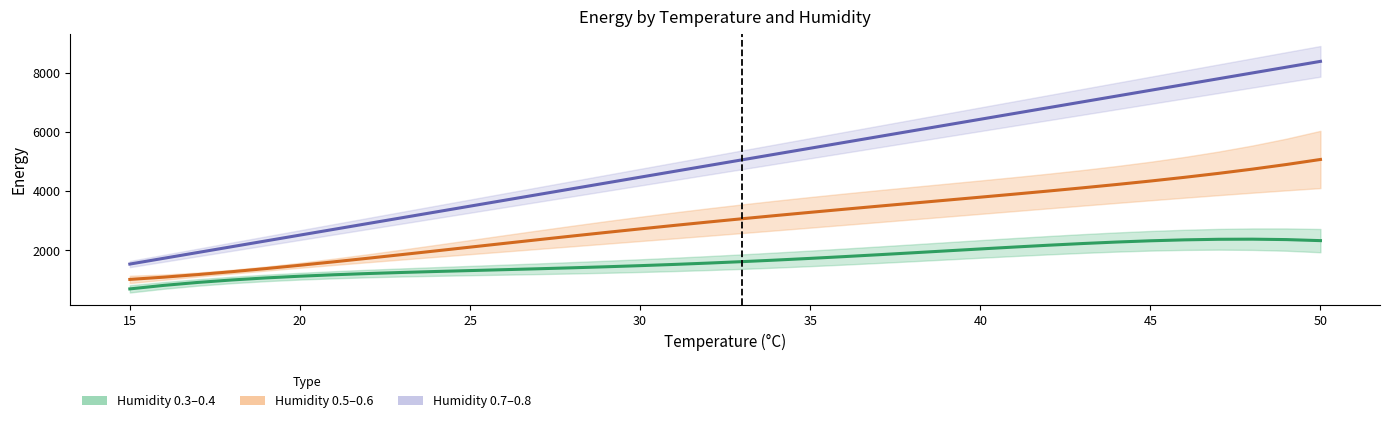

True or false: Humidity 0.3–0.4 has more than 1 points higher than both neighbors.

False